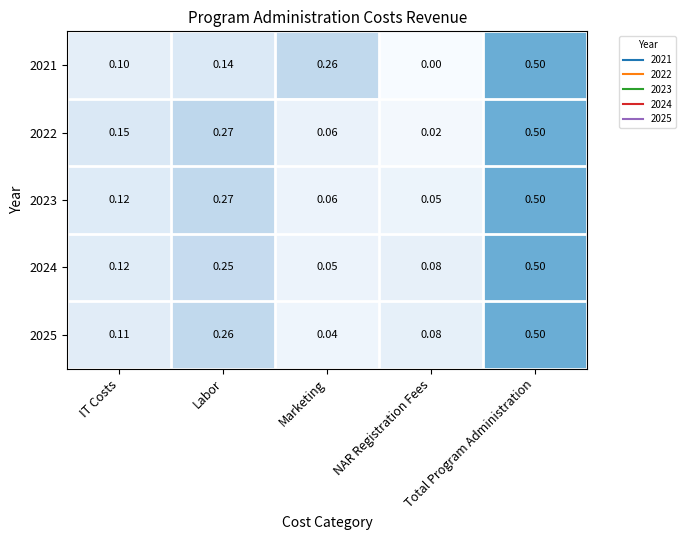

List the labels in order of 2021 value, largest first.

Total Program Administration, Marketing, Labor, IT Costs, NAR Registration Fees